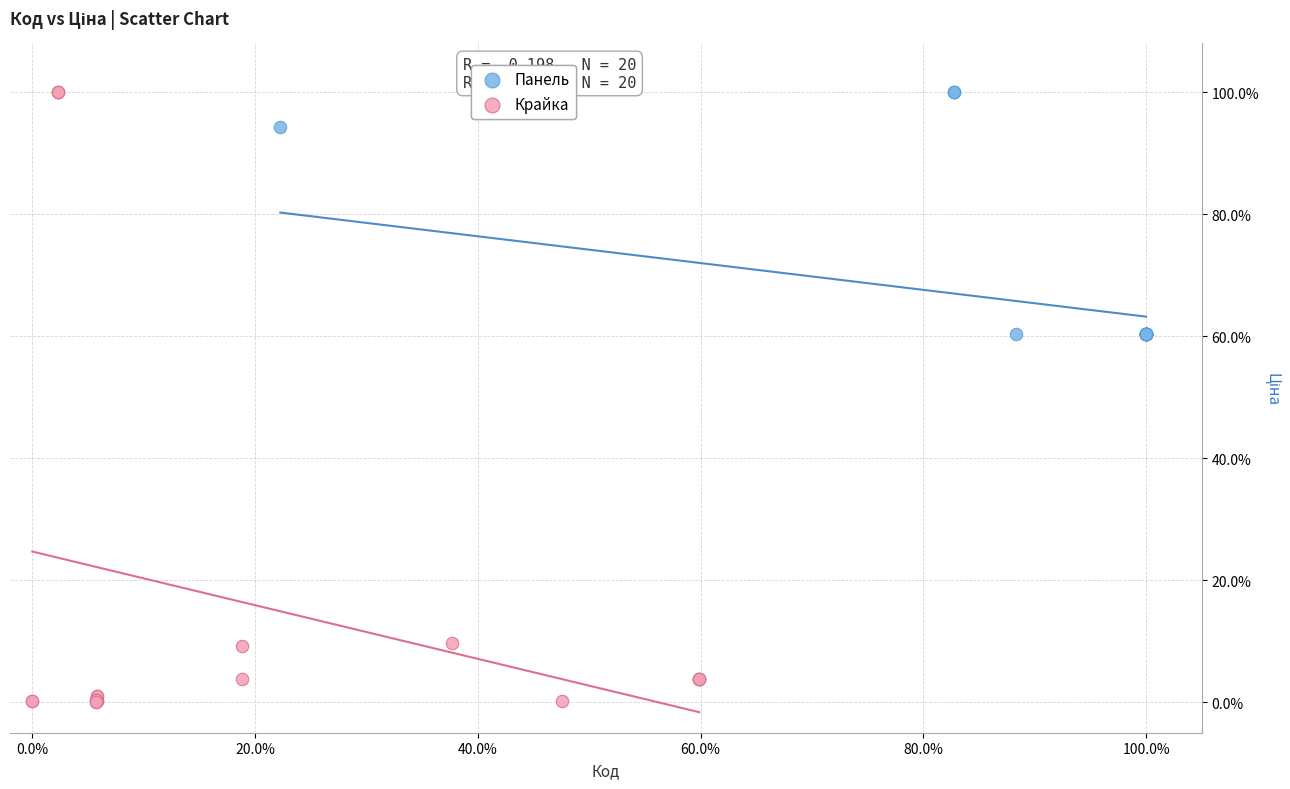

Which series has the largest Y range (max minus min)?

Крайка